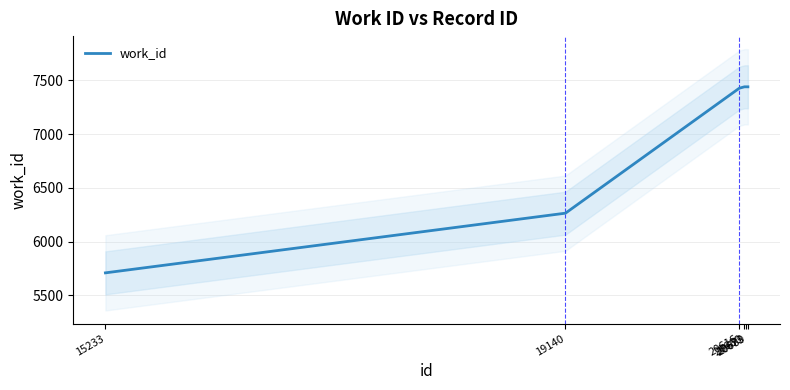

What is the difference between the maximum and minimum values?

1730